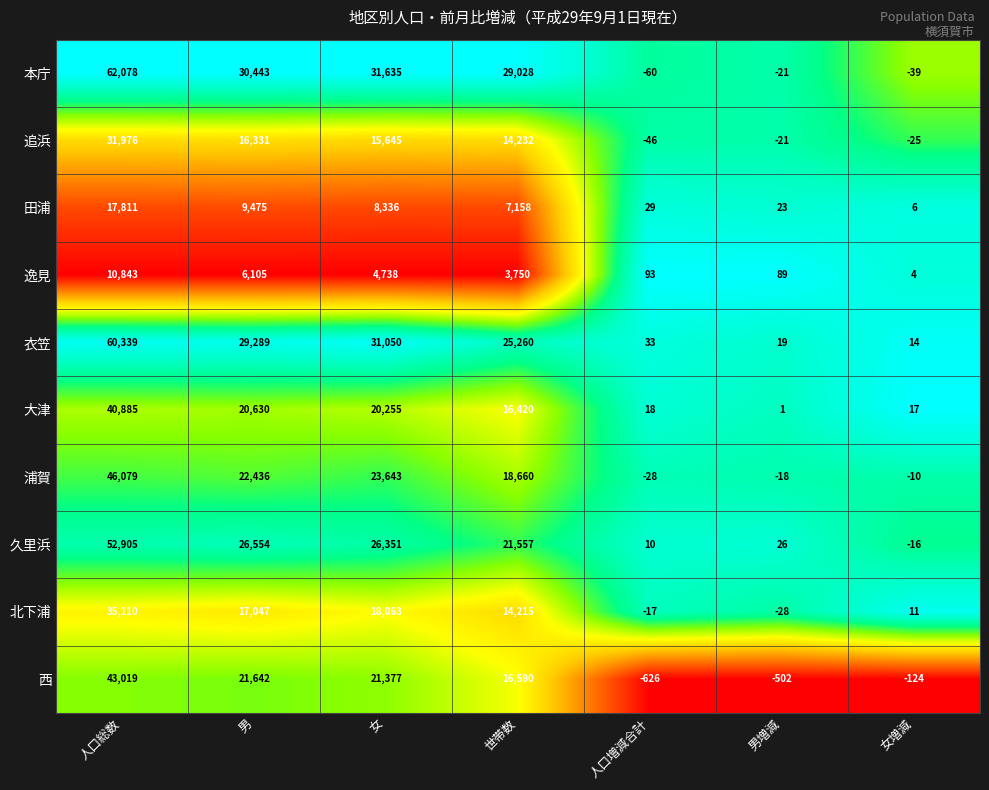

Which series has the widest spread of values?

本庁